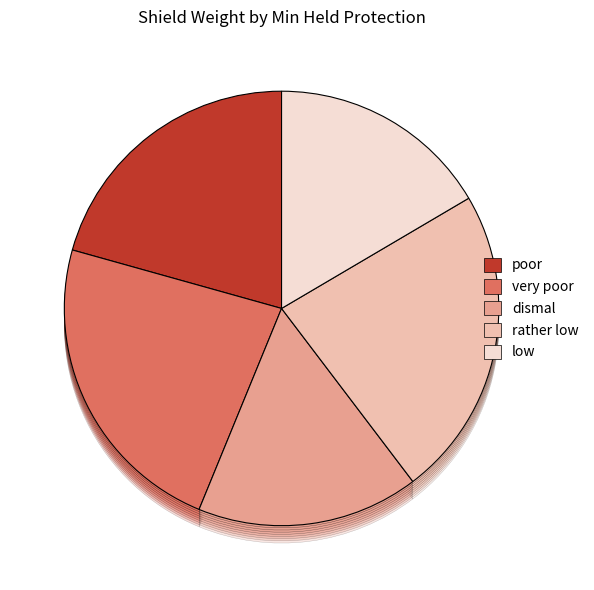

What is the smallest slice in the pie chart?

dismal